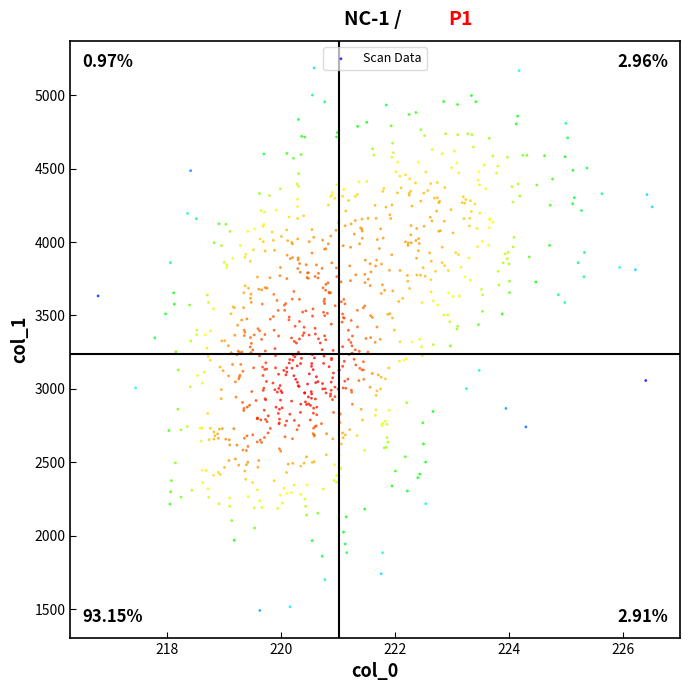

What is the range of Y values (max minus min)?

3697.7